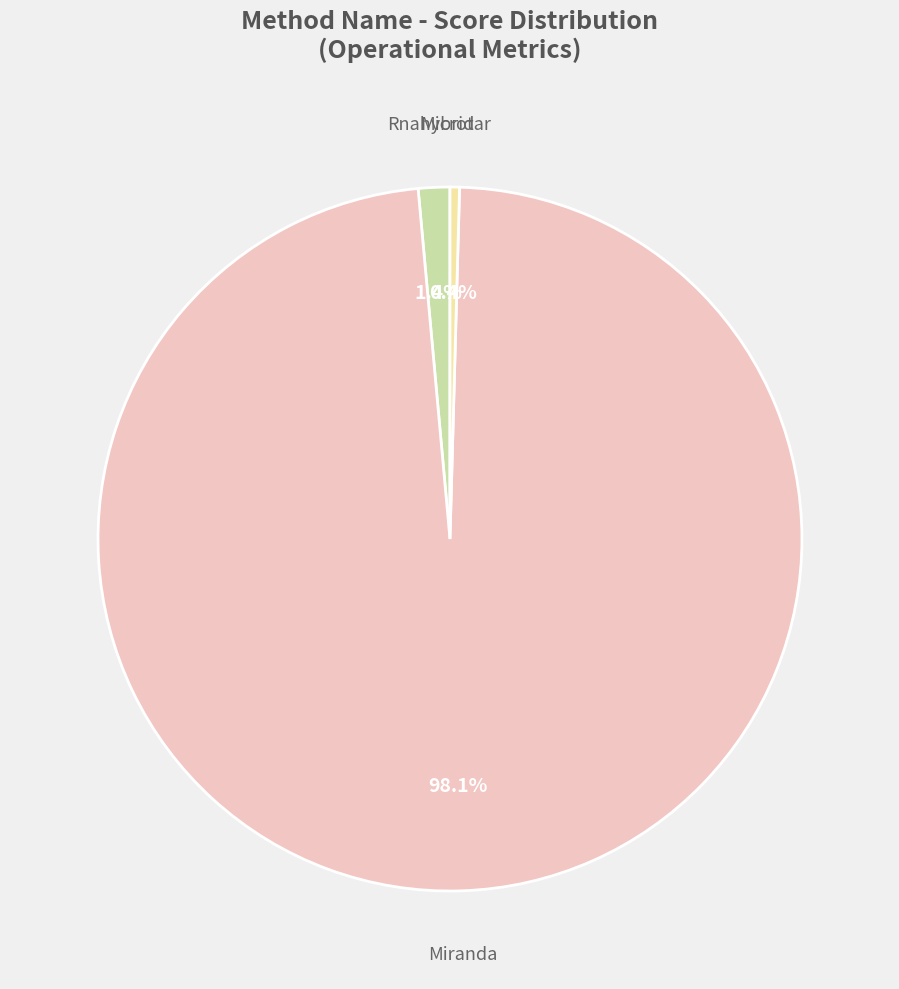

Approximately how many times larger is the value at Microtar compared to Rnahybrid?

0.3